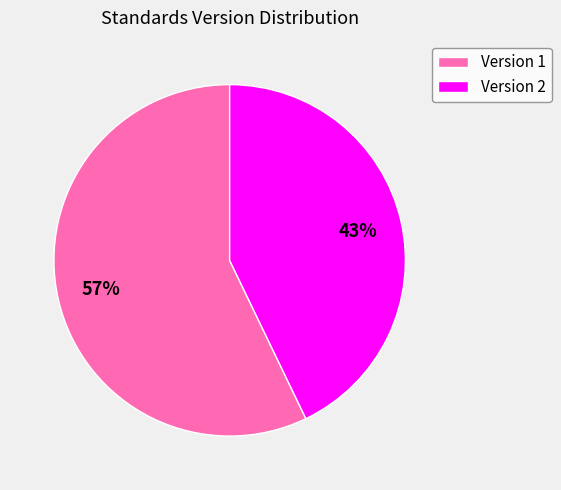

Rank the categories by value from highest to lowest.

Version 1, Version 2